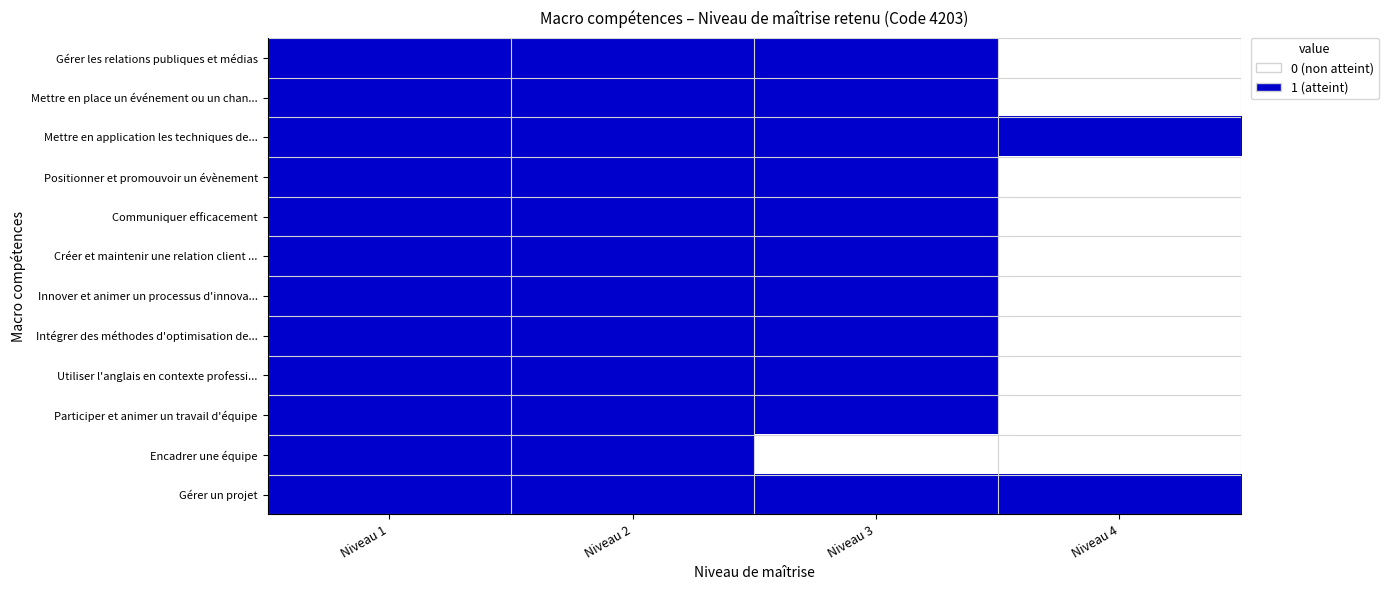

Reading right to left, list all the values displayed in this chart.

Gérer les relations publiques et médias: Niveau 4=0	Niveau 3=1	Niveau 2=1	Niveau 1=1
Mettre en place un événement ou un chan...: Niveau 4=0	Niveau 3=1	Niveau 2=1	Niveau 1=1
Mettre en application les techniques de...: Niveau 4=1	Niveau 3=1	Niveau 2=1	Niveau 1=1
Positionner et promouvoir un évènement: Niveau 4=0	Niveau 3=1	Niveau 2=1	Niveau 1=1
Communiquer efficacement: Niveau 4=0	Niveau 3=1	Niveau 2=1	Niveau 1=1
Créer et maintenir une relation client ...: Niveau 4=0	Niveau 3=1	Niveau 2=1	Niveau 1=1
Innover et animer un processus d'innova...: Niveau 4=0	Niveau 3=1	Niveau 2=1	Niveau 1=1
Intégrer des méthodes d'optimisation de...: Niveau 4=0	Niveau 3=1	Niveau 2=1	Niveau 1=1
Utiliser l'anglais en contexte professi...: Niveau 4=0	Niveau 3=1	Niveau 2=1	Niveau 1=1
Participer et animer un travail d'équipe: Niveau 4=0	Niveau 3=1	Niveau 2=1	Niveau 1=1
Encadrer une équipe: Niveau 4=0	Niveau 3=0	Niveau 2=1	Niveau 1=1
Gérer un projet: Niveau 4=1	Niveau 3=1	Niveau 2=1	Niveau 1=1